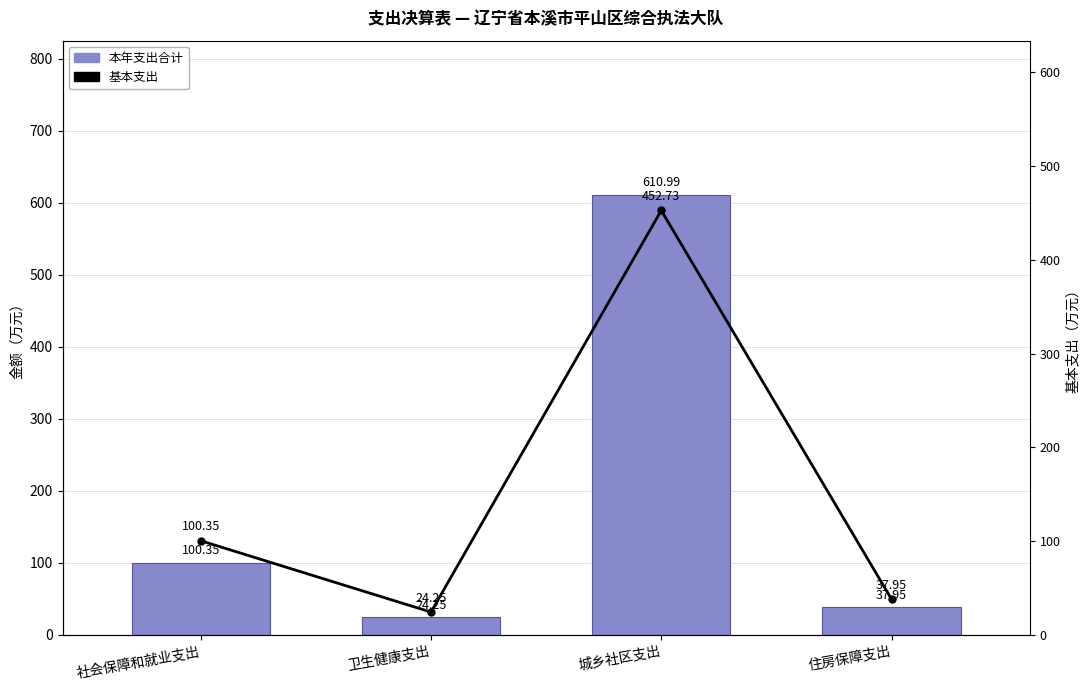

Is it true that 基本支出 equals 24.2 at 卫生健康支出?

True